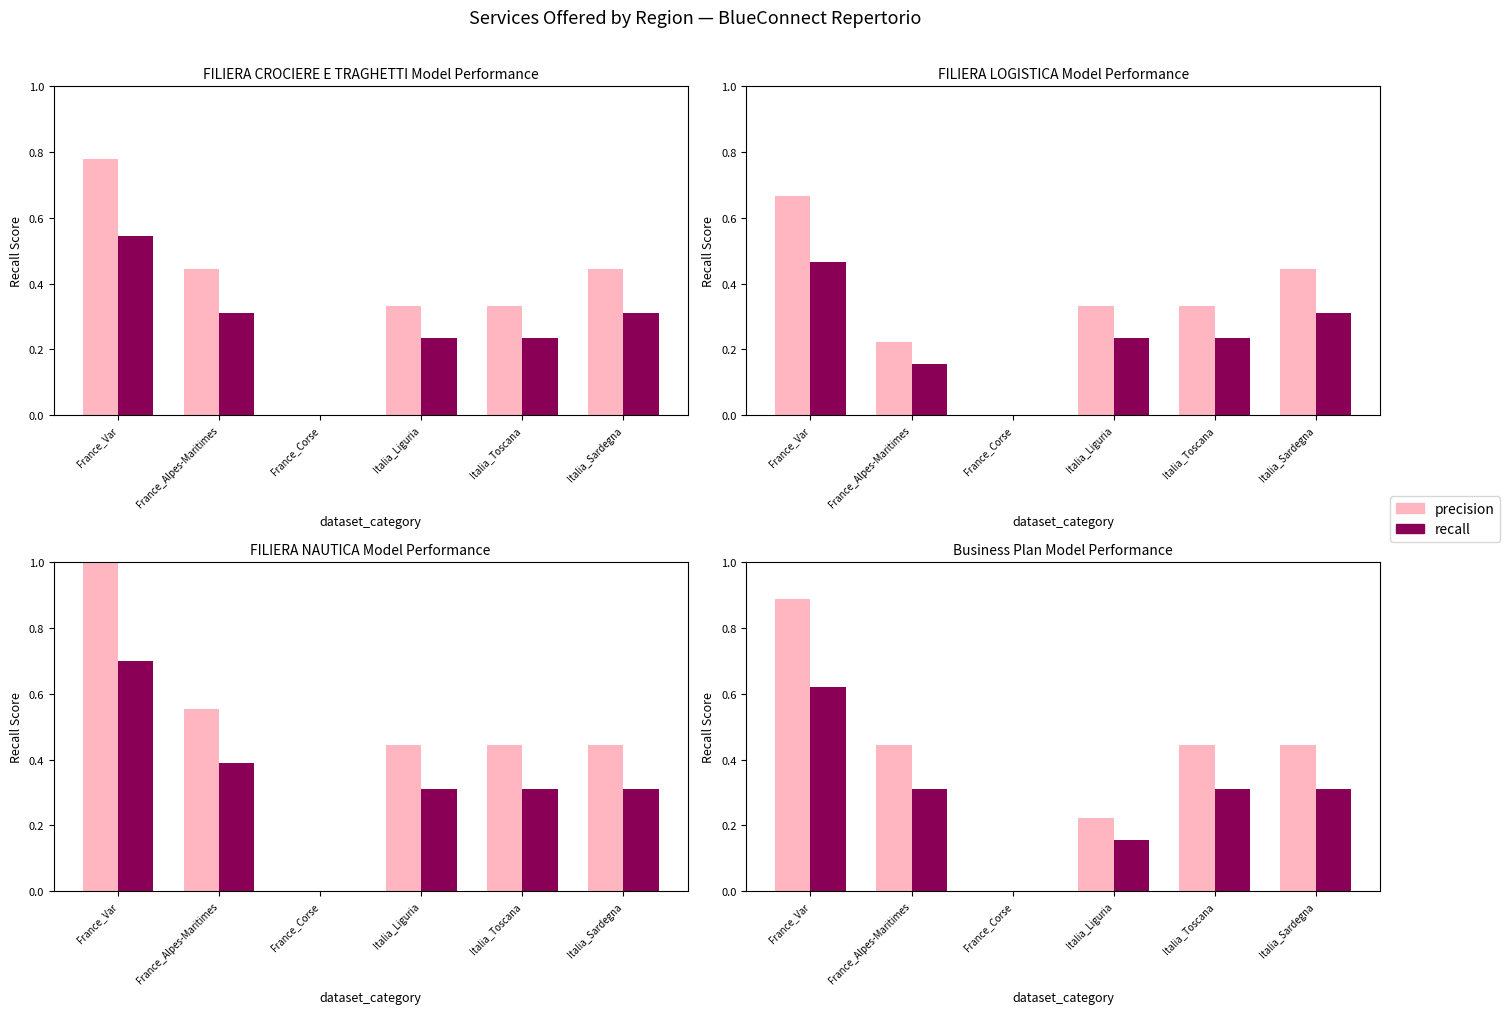

Read the recall value at France_Alpes-Maritimes.

0.3